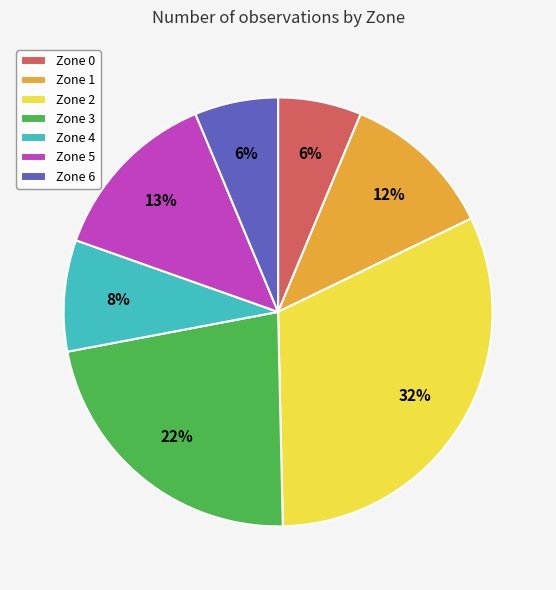

Count the number of slices in the pie.

7